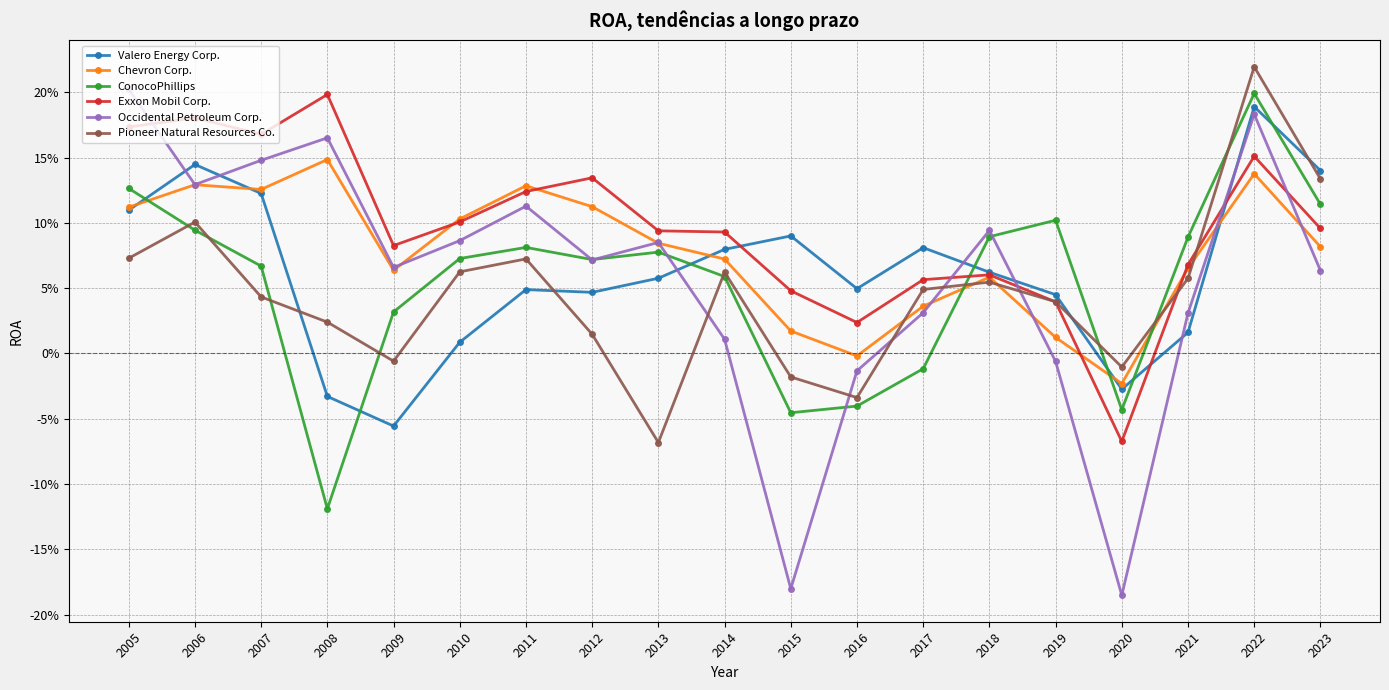

What is the difference between the Exxon Mobil Corp. values at 2022 and 2016?

0.1